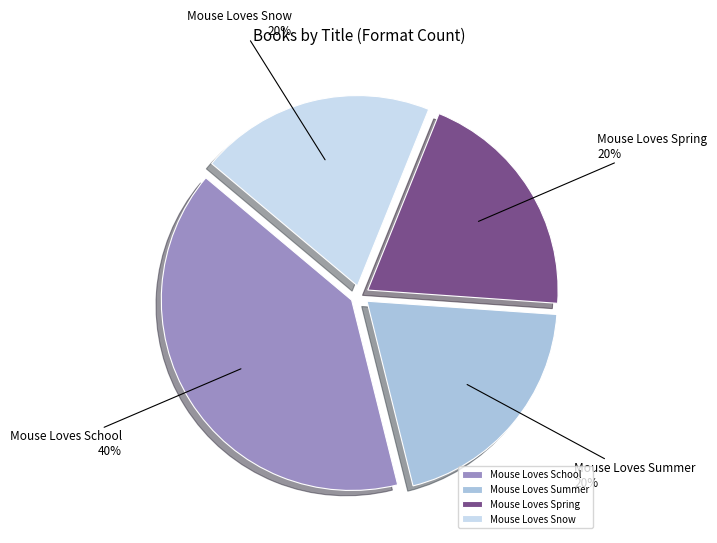

Which category has the biggest portion of the pie?

Mouse Loves School